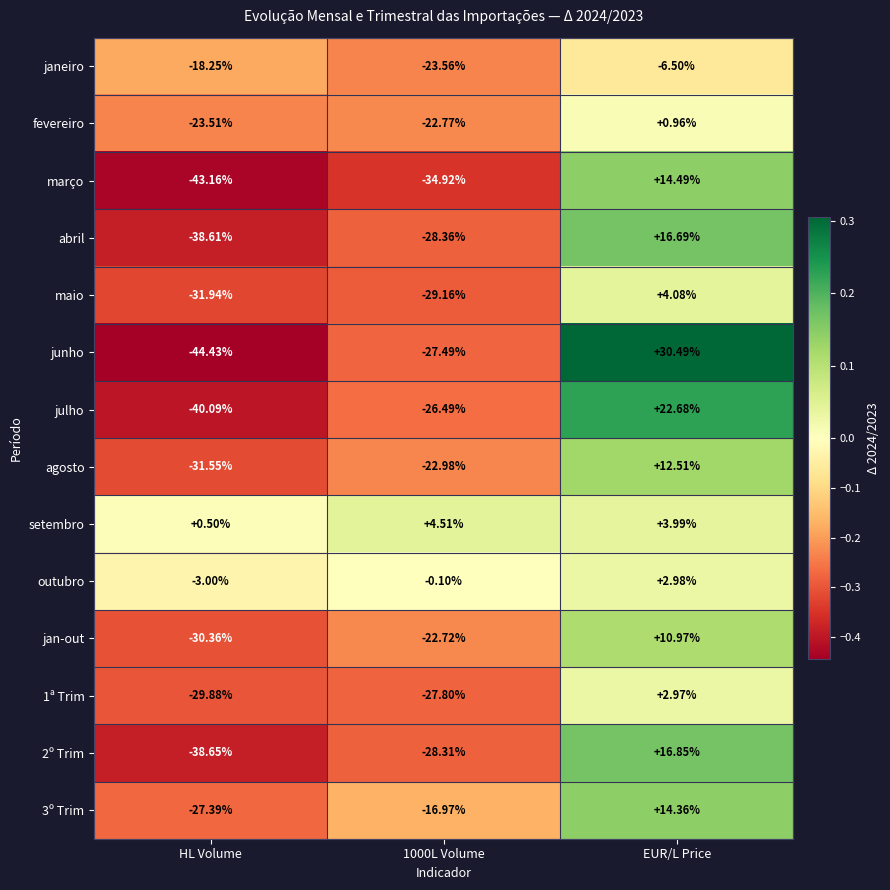

Which series changed the most between 1000L Volume and EUR/L Price?

junho